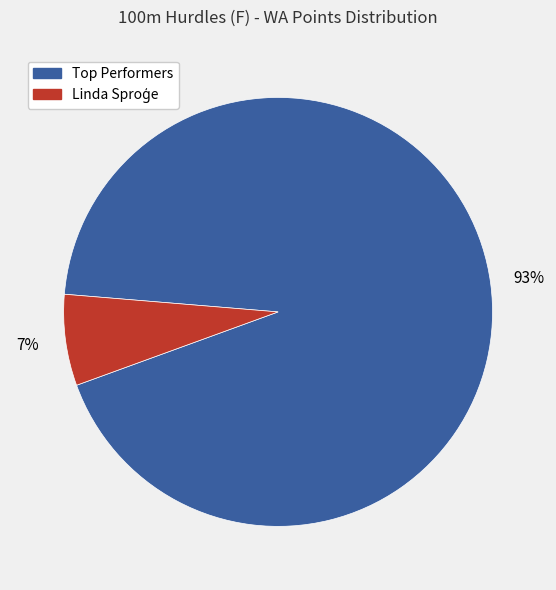

Is there a majority slice in this chart?

Yes